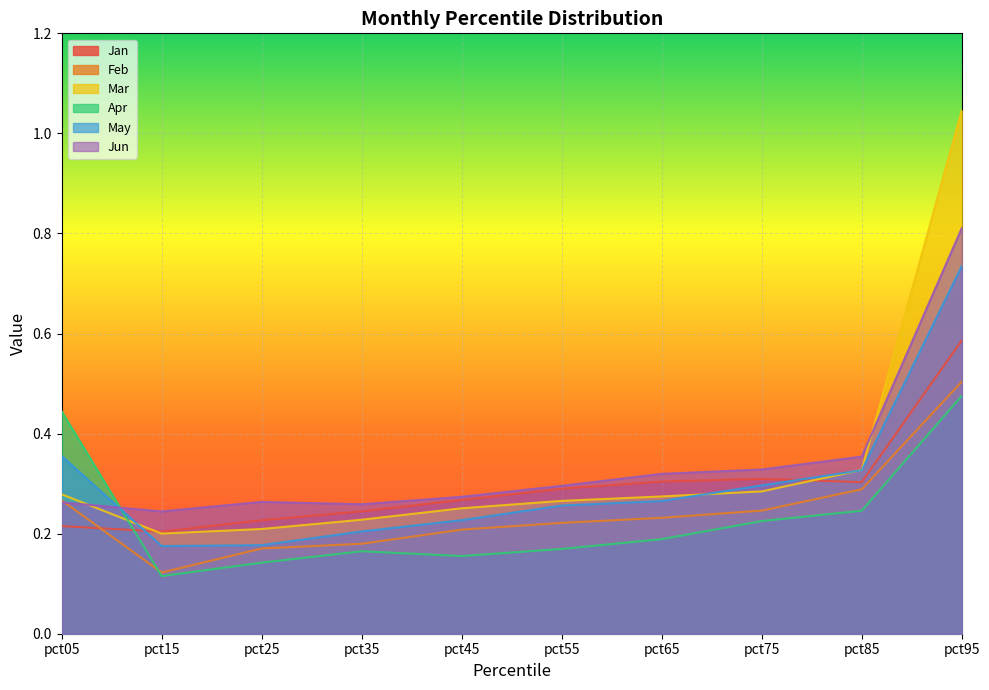

Count the number of categories in the chart.

10